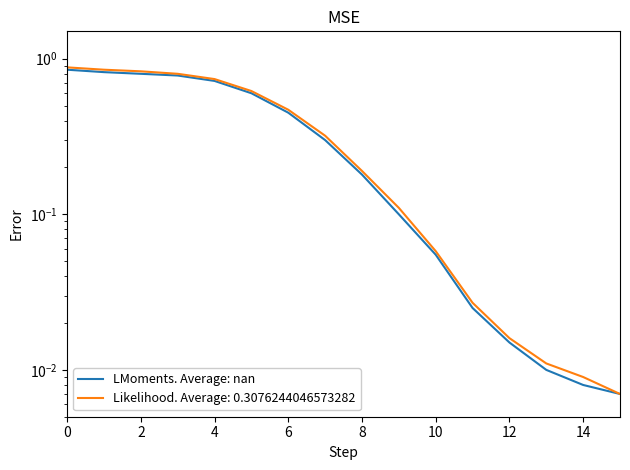

What is the value of the 7th point from the left?

0.5